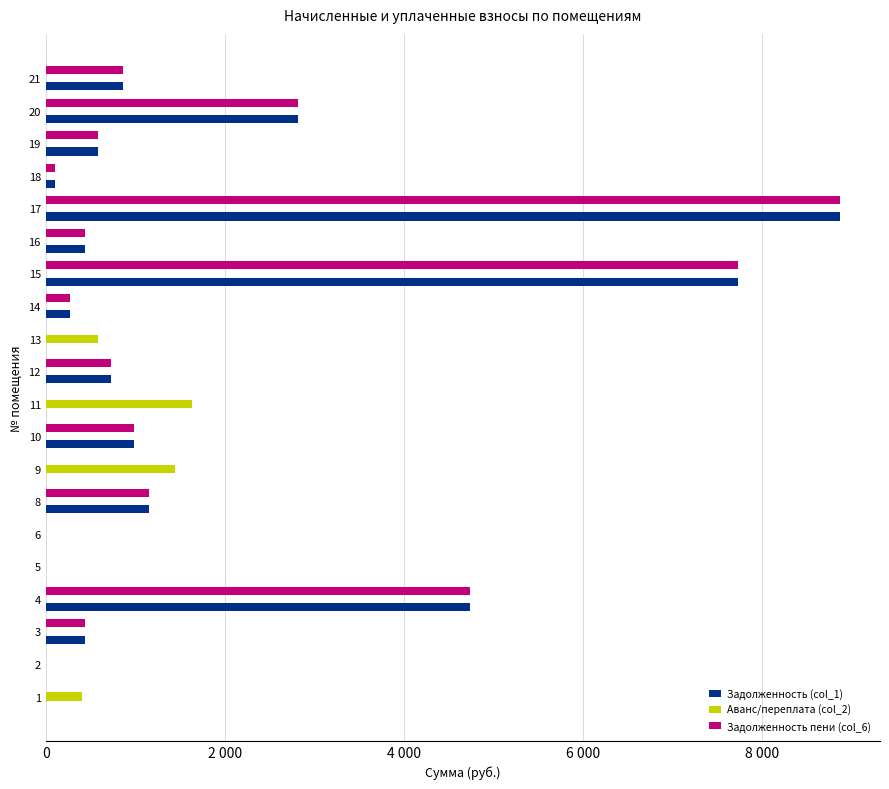

At 17, list the series in order from largest to smallest.

Задолженность (col_1), Задолженность пени (col_6), Аванс/переплата (col_2)